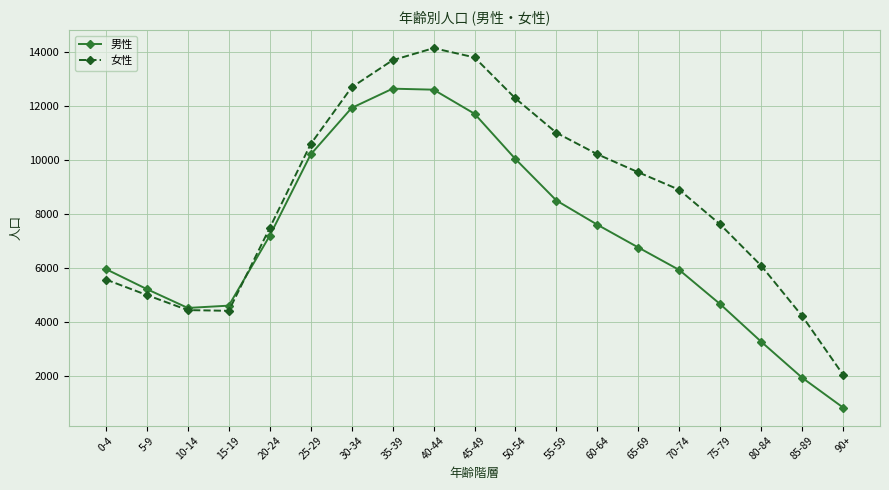

Rank the series by their maximum value, from highest to lowest.

女性, 男性